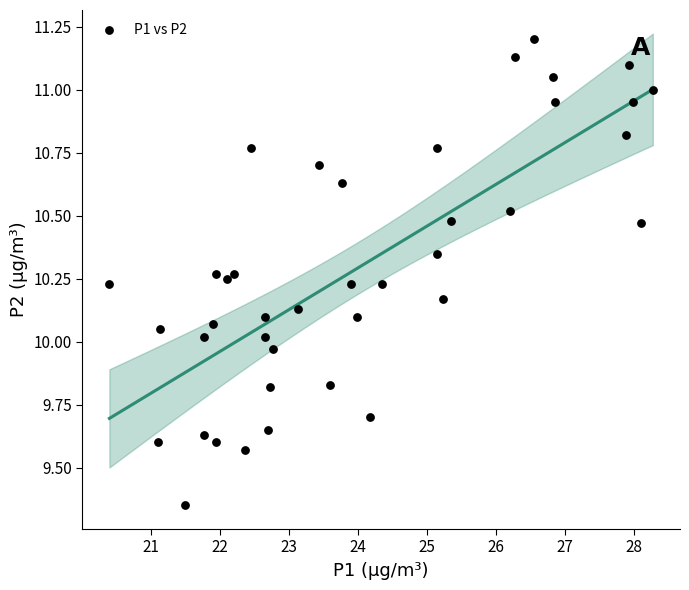

What is the range of X values (max minus min)?

7.9